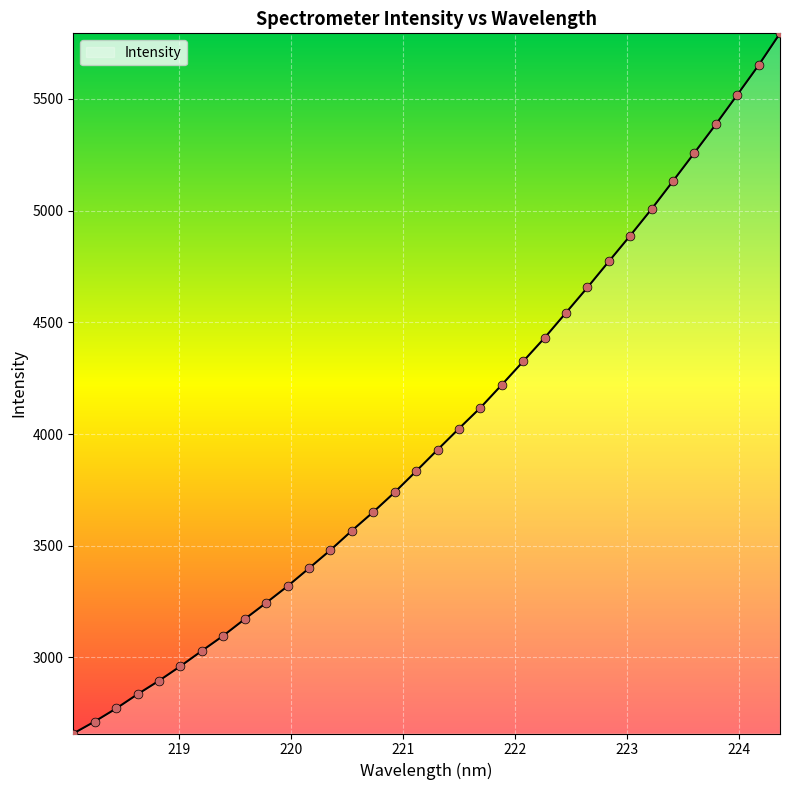

What is the difference between the maximum and minimum values?

3134.0